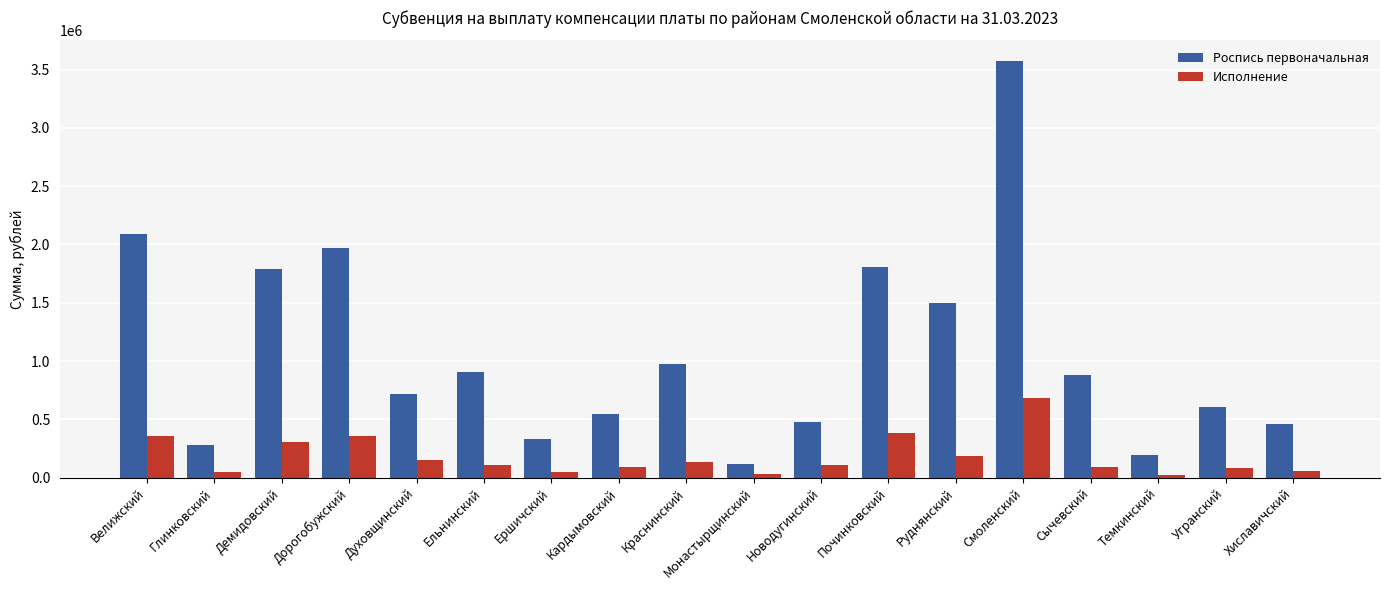

How many bars are there in total?

36